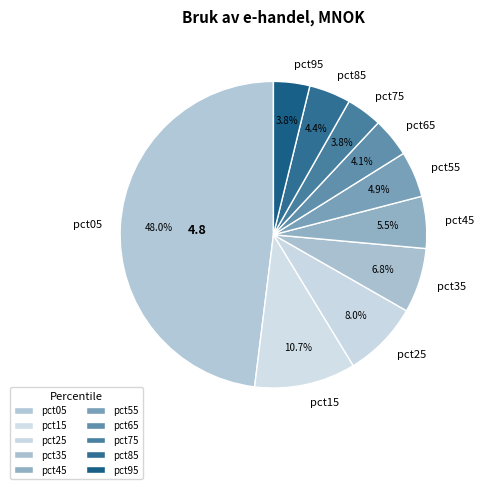

To the nearest percent, what is the combined percentage of pct55 and pct75?

9%